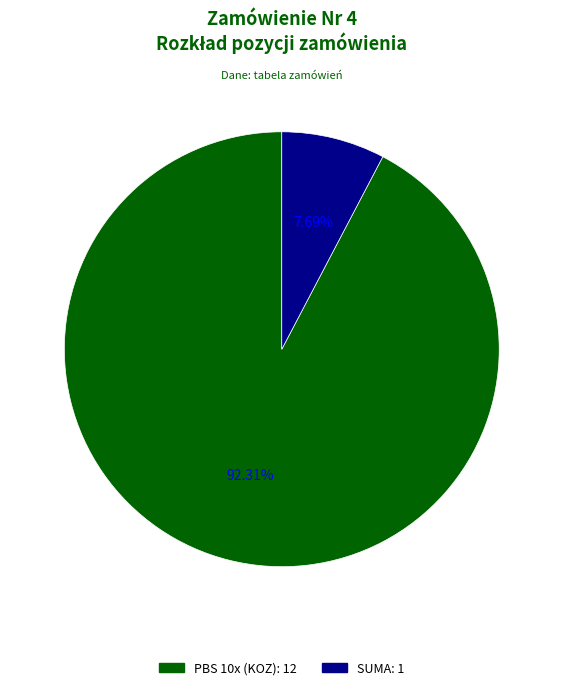

How many segments does this pie chart have?

2